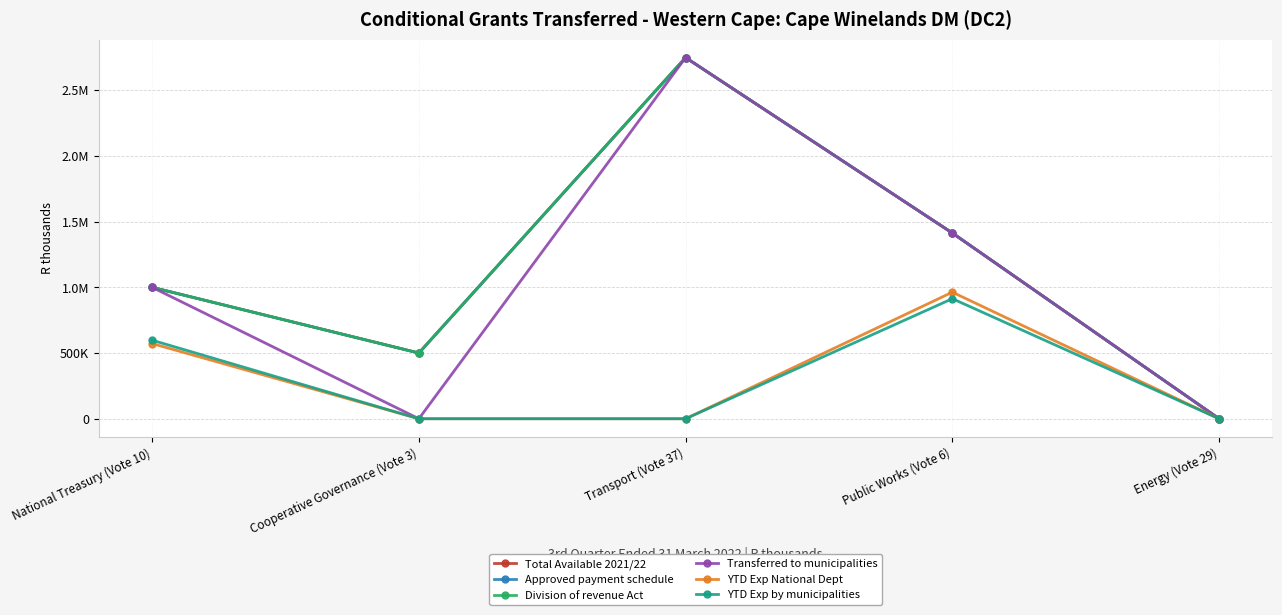

Is this an area chart (filled region under the line)?

No